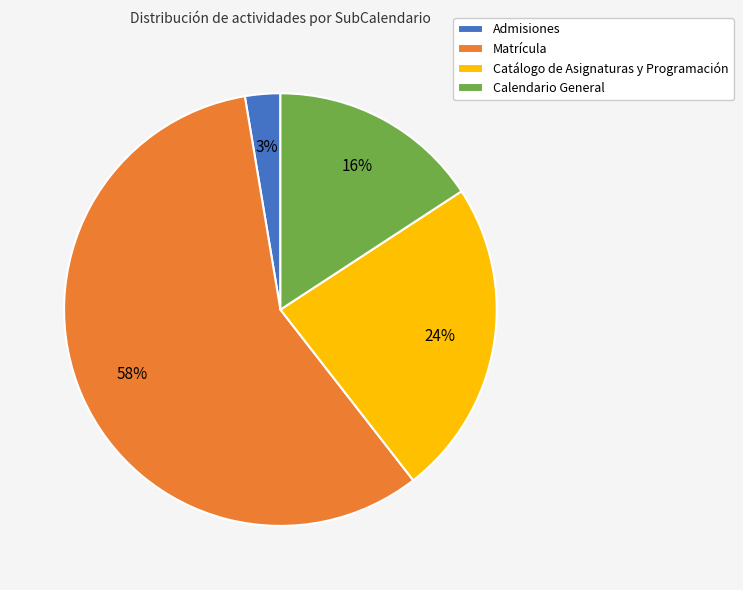

To the nearest percent, what percentage of the pie is Admisiones?

3%